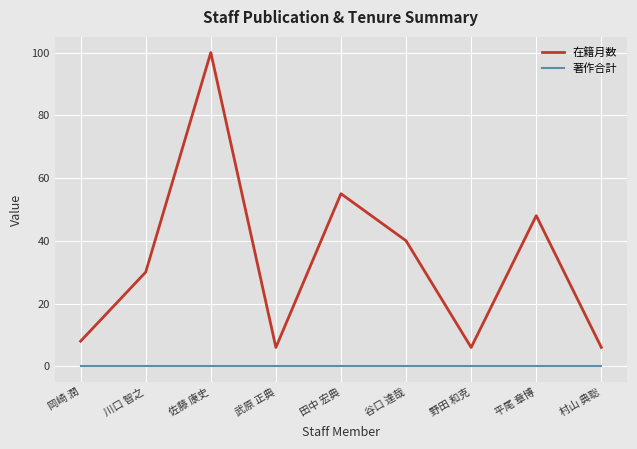

Reading left to right, what are all the values shown in this chart?

在籍月数: 8	30	100	6	55	40	6	48	6
著作合計: 0	0	0	0	0	0	0	0	0